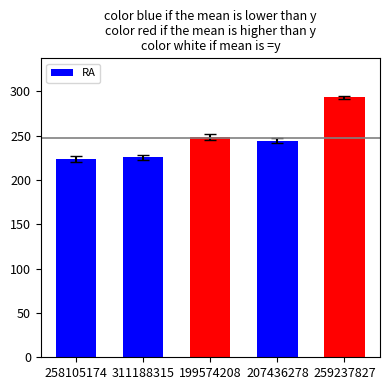

Reading left to right, transcribe all the data shown in this chart.

258105174=223.6	311188315=225.3	199574208=248.6	207436278=244.3	259237827=293.1